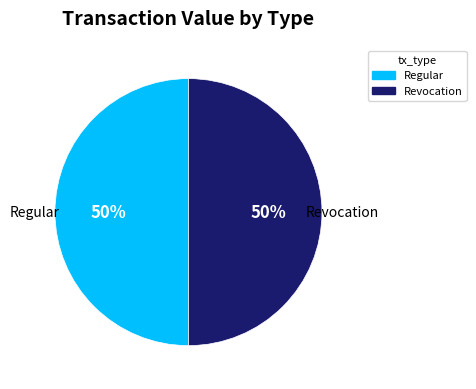

How many slices are in this pie chart?

2